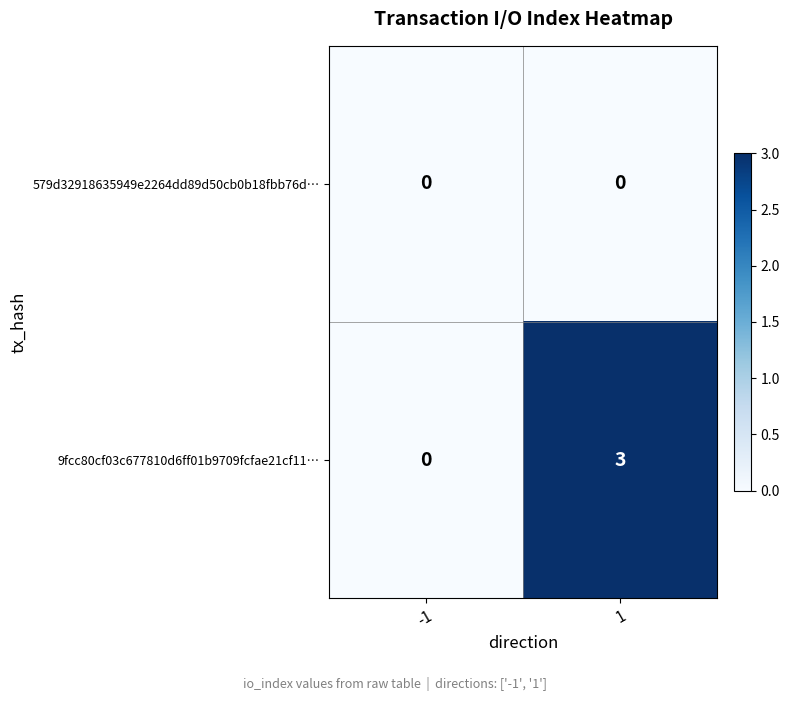

Is the value of 579d32918635949e2264dd89d50cb0b18fbb76d… at -1 greater than the value of 9fcc80cf03c677810d6ff01b9709fcfae21cf11… at 1?

No